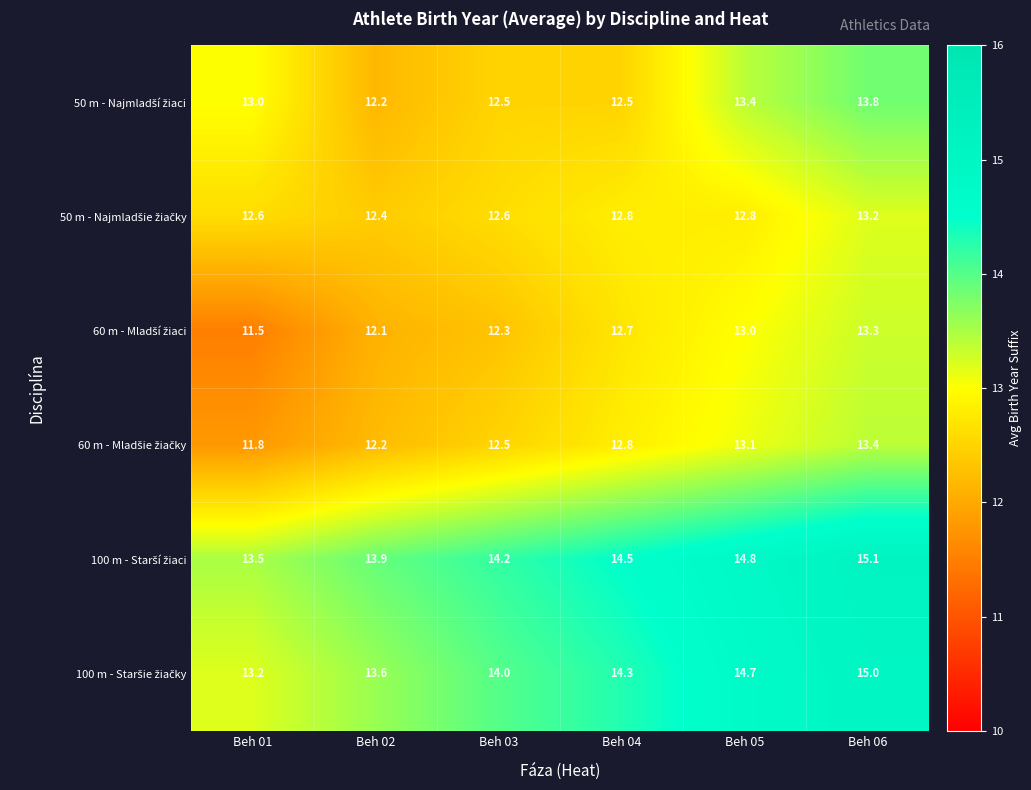

At which category is the sum across all series the highest?

Beh 06